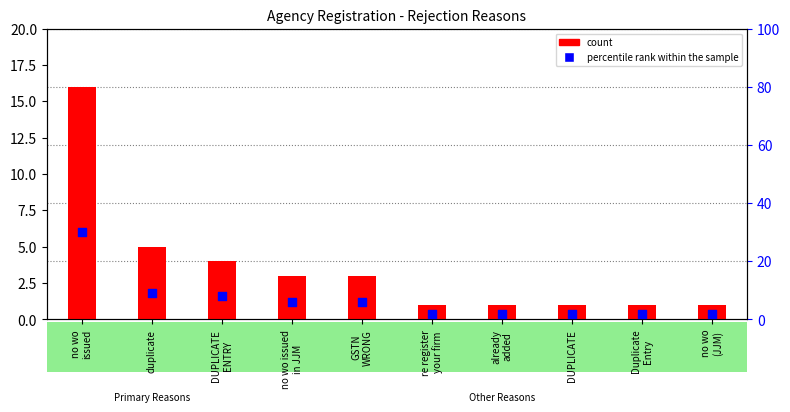

Which series reaches the minimum Y coordinate?

count